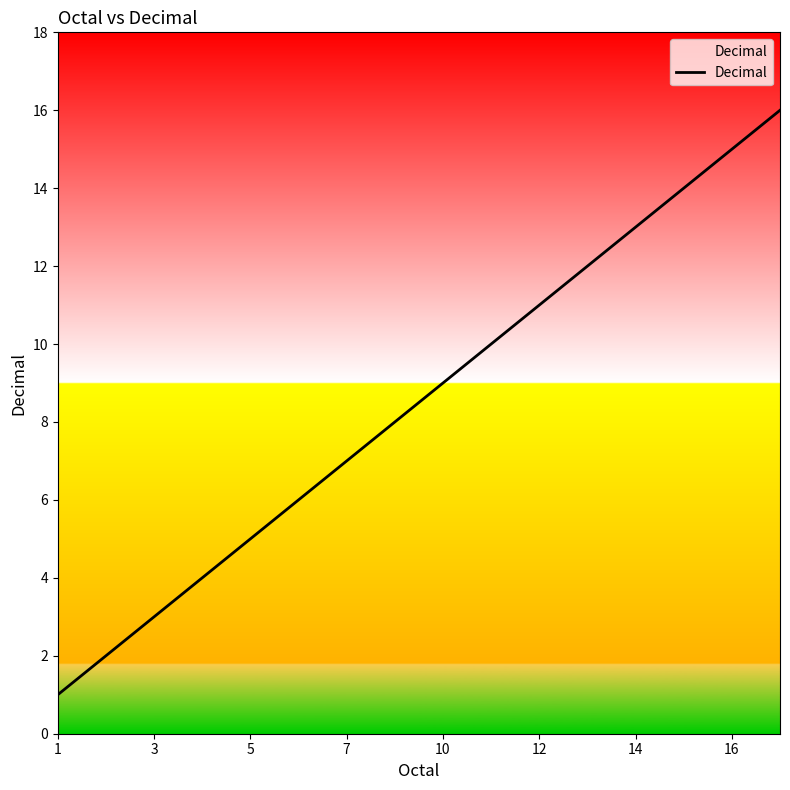

What is the greatest value displayed?

16